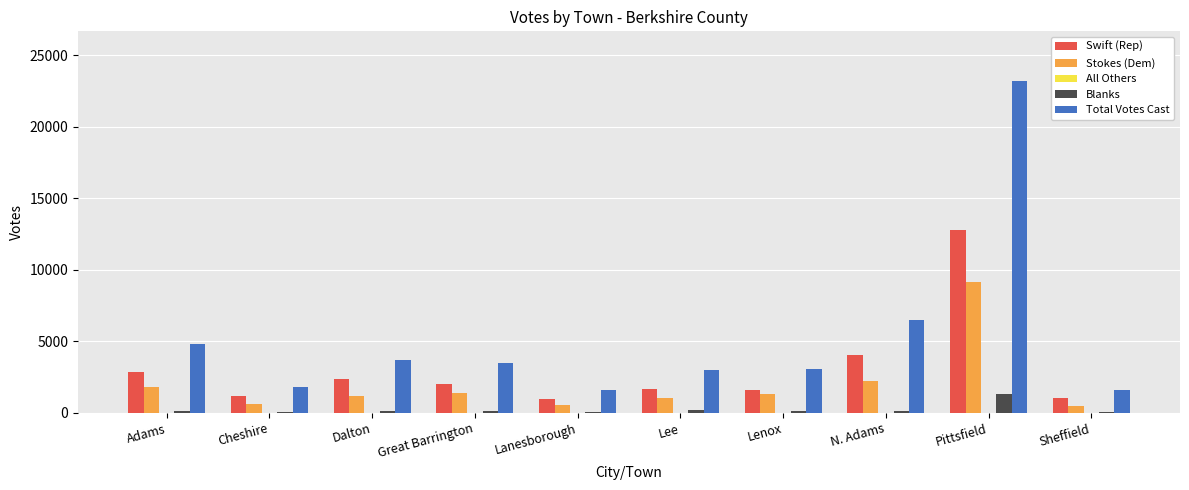

Between Great Barrington and Lanesborough, which series saw the biggest shift?

Total Votes Cast